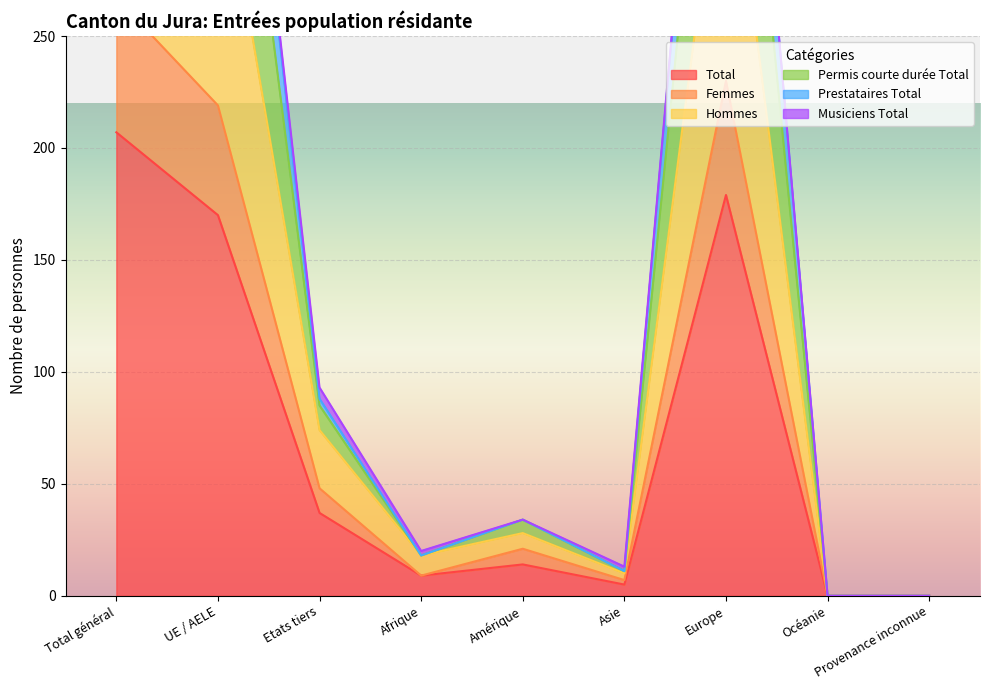

Which has a higher value, Etats tiers or Europe?

Europe